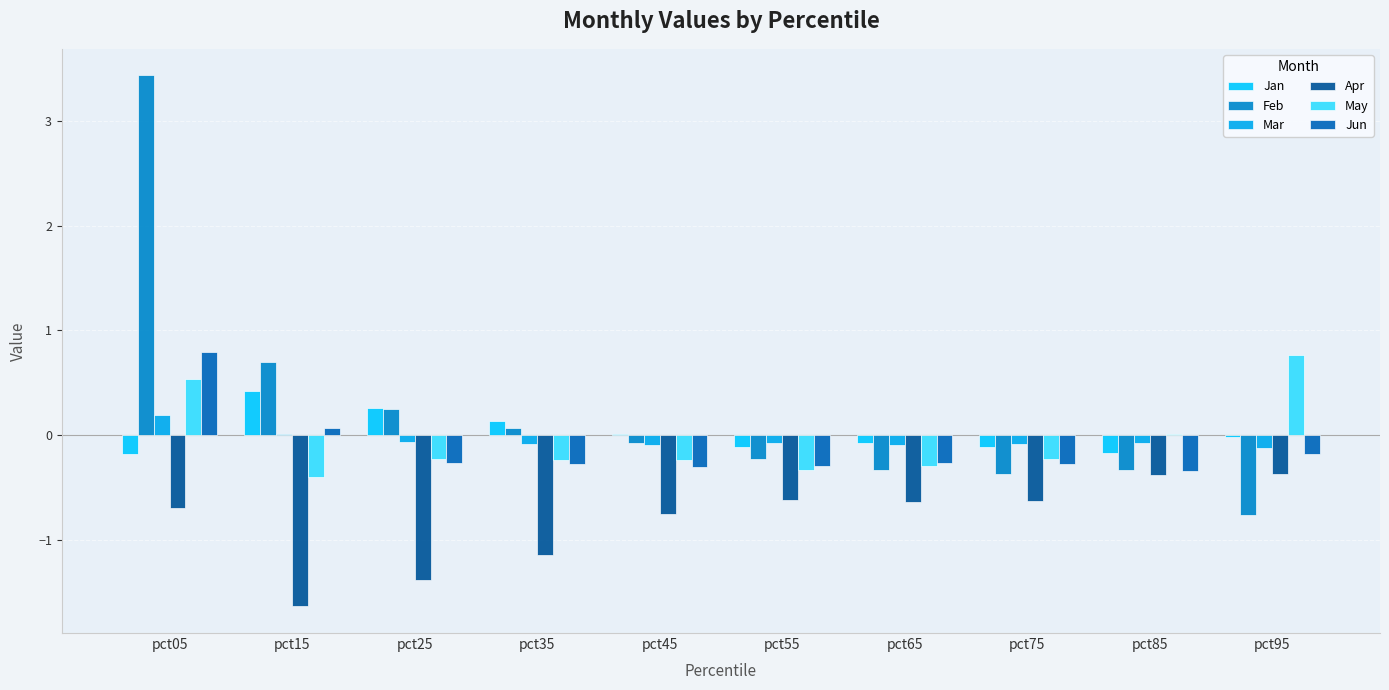

At how many categories does at least one series exceed 1?

1